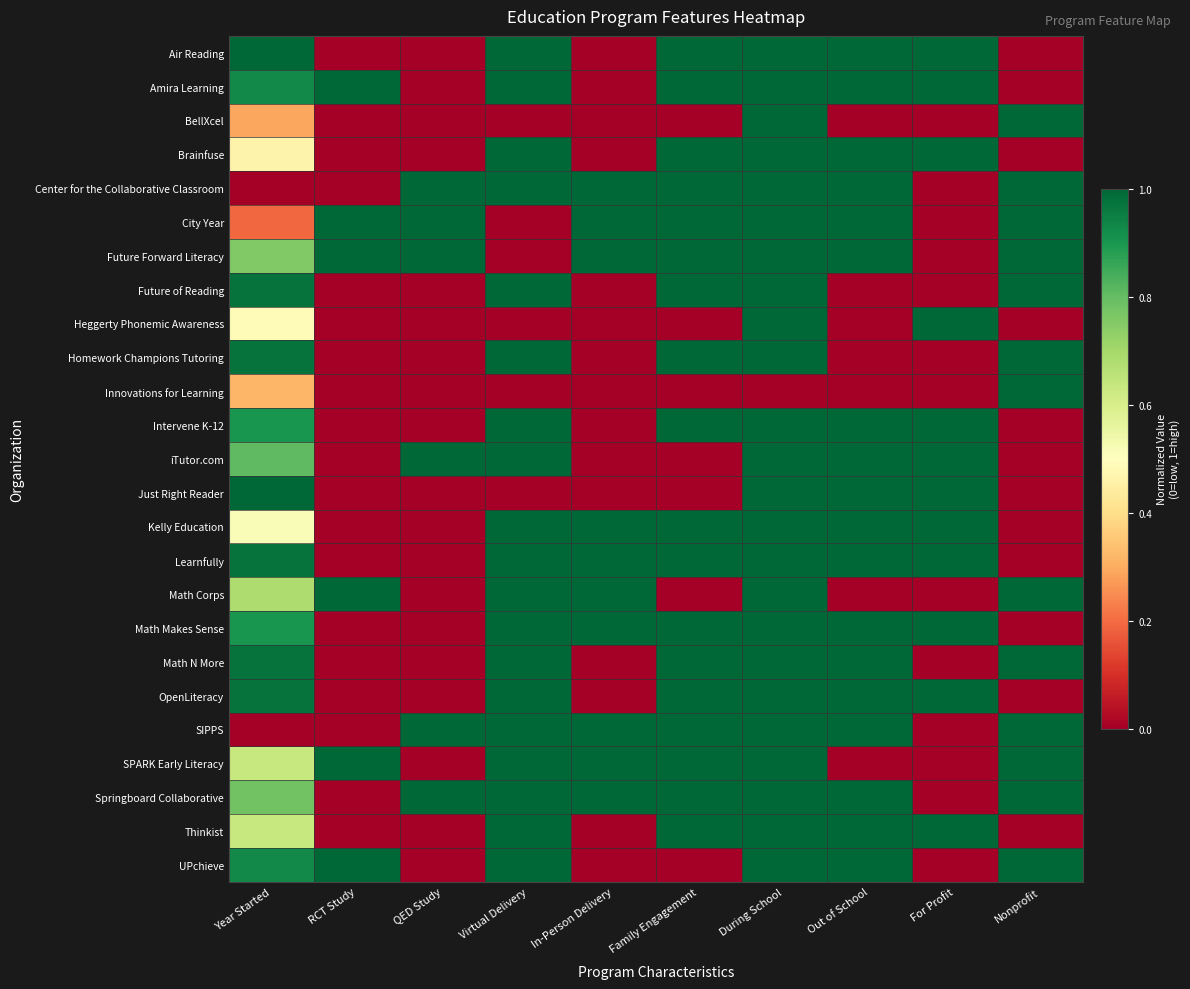

At which category is the sum across all series the highest?

During School